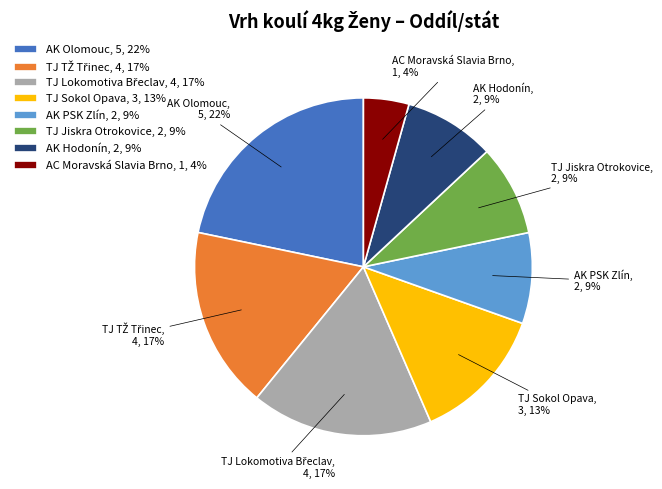

Do TJ Jiskra Otrokovice, 2, 9% and AK Hodonín, 2, 9% together represent more than half of the pie?

No